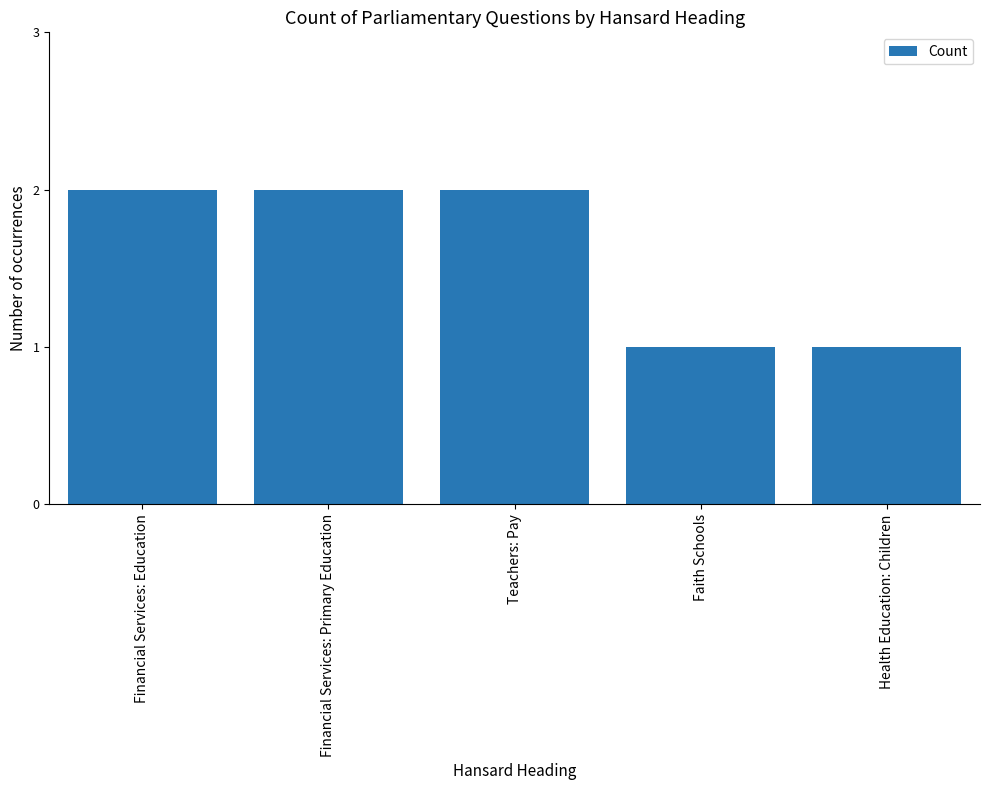

What is the label of the 4th bar from the right?

Financial Services: Primary Education